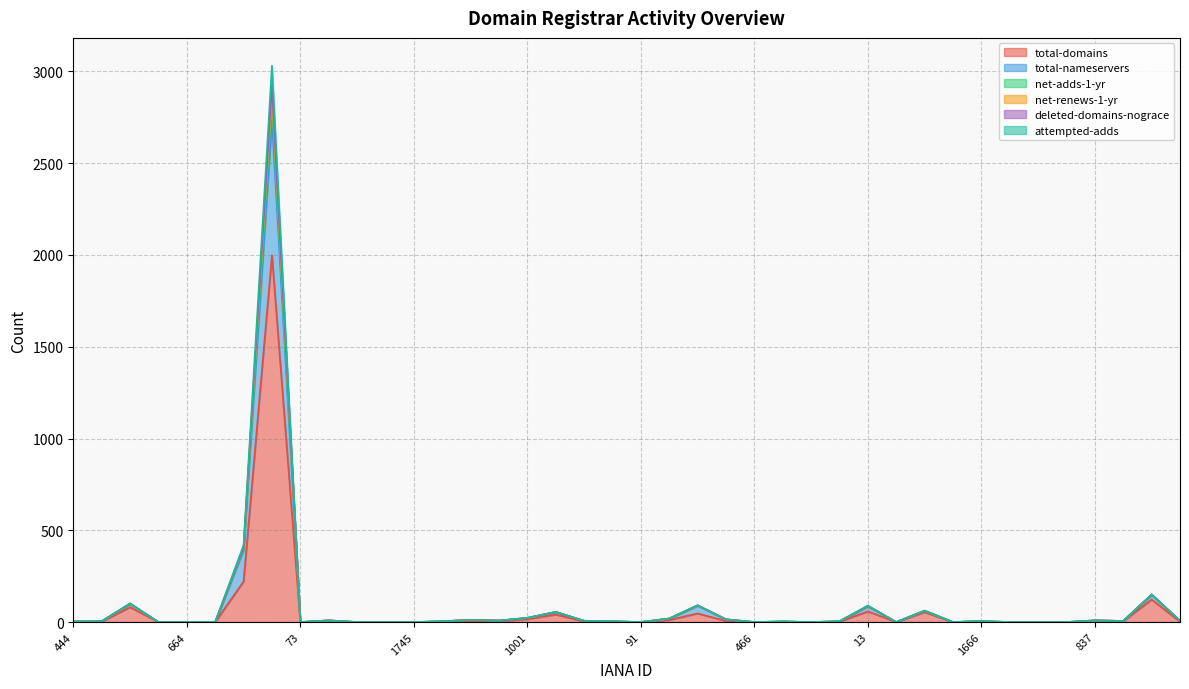

Reading left to right, transcribe all the data shown in this chart.

total-domains: 444=1	460=2	472=81	623=0	664=0	818=0	2=221	48=1999	73=0	1607=3	1655=0	1675=0	1745=0	1860=1	9999=4	890=3	1001=16	1086=41	1151=3	1251=2	91=0	113=11	433=47	455=6	466=0	612=1	628=0	696=2	13=58	65=0	79=54	1628=0	1666=1	1725=0	1857=0	9995=0	837=3	938=4	1052=123	1149=2
total-nameservers: 444=3	460=4	472=99	623=0	664=0	818=0	2=390	48=2736	73=0	1607=9	1655=0	1675=0	1745=0	1860=4	9999=12	890=8	1001=22	1086=55	1151=7	1251=4	91=0	113=19	433=89	455=14	466=0	612=3	628=0	696=4	13=85	65=0	79=62	1628=0	1666=5	1725=0	1857=0	9995=0	837=9	938=6	1052=149	1149=6
net-adds-1-yr: 444=3	460=4	472=102	623=0	664=0	818=0	2=419	48=3031	73=0	1607=9	1655=0	1675=0	1745=0	1860=4	9999=12	890=8	1001=23	1086=55	1151=7	1251=4	91=0	113=19	433=92	455=15	466=0	612=3	628=0	696=4	13=90	65=0	79=62	1628=0	1666=5	1725=0	1857=0	9995=0	837=9	938=6	1052=150	1149=8
net-renews-1-yr: 444=3	460=4	472=101	623=0	664=0	818=0	2=407	48=2924	73=0	1607=9	1655=0	1675=0	1745=0	1860=4	9999=12	890=8	1001=23	1086=55	1151=7	1251=4	91=0	113=19	433=91	455=15	466=0	612=3	628=0	696=4	13=88	65=0	79=62	1628=0	1666=5	1725=0	1857=0	9995=0	837=9	938=6	1052=150	1149=7
deleted-domains-nograce: 444=3	460=4	472=100	623=0	664=0	818=0	2=405	48=2872	73=0	1607=9	1655=0	1675=0	1745=0	1860=4	9999=12	890=8	1001=22	1086=55	1151=7	1251=4	91=0	113=19	433=90	455=15	466=0	612=3	628=0	696=4	13=88	65=0	79=62	1628=0	1666=5	1725=0	1857=0	9995=0	837=9	938=6	1052=150	1149=7
attempted-adds: 444=3	460=4	472=99	623=0	664=0	818=0	2=402	48=2843	73=0	1607=9	1655=0	1675=0	1745=0	1860=4	9999=12	890=8	1001=22	1086=55	1151=7	1251=4	91=0	113=19	433=90	455=14	466=0	612=3	628=0	696=4	13=87	65=0	79=62	1628=0	1666=5	1725=0	1857=0	9995=0	837=9	938=6	1052=149	1149=7